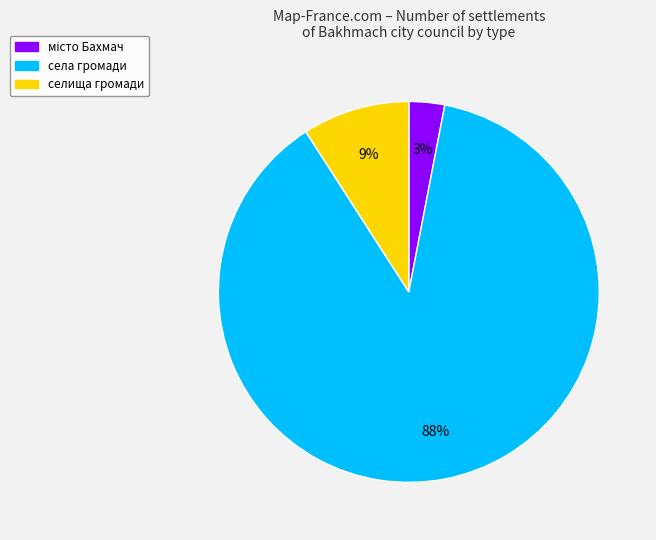

To the nearest percent, what is the difference between the largest and smallest slice percentages?

85%